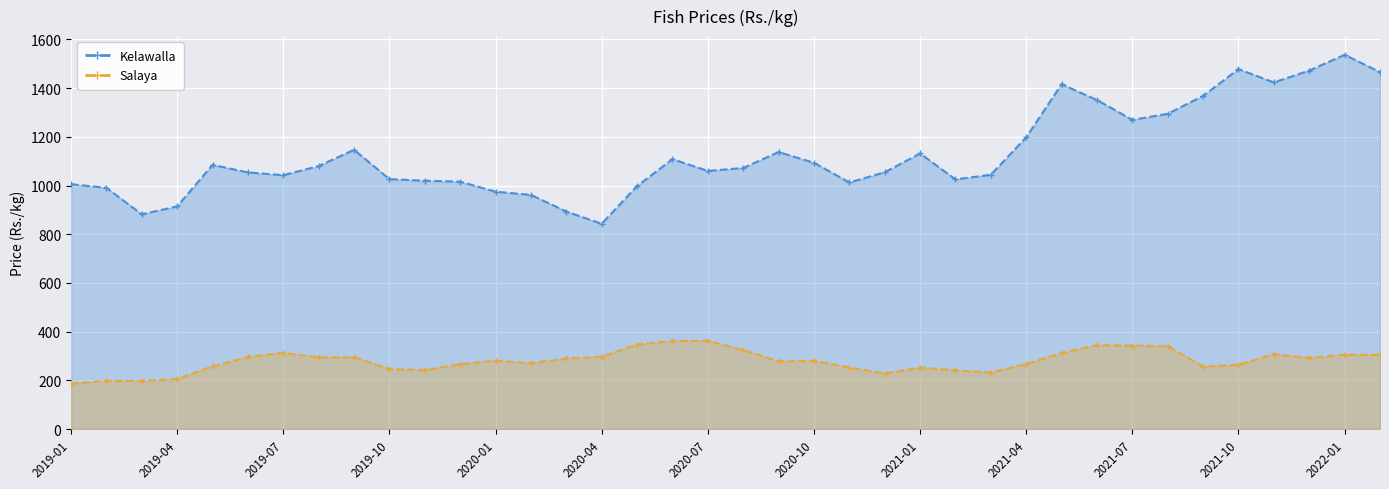

What is the spread (max minus min) of values at 2022-01?

1231.0